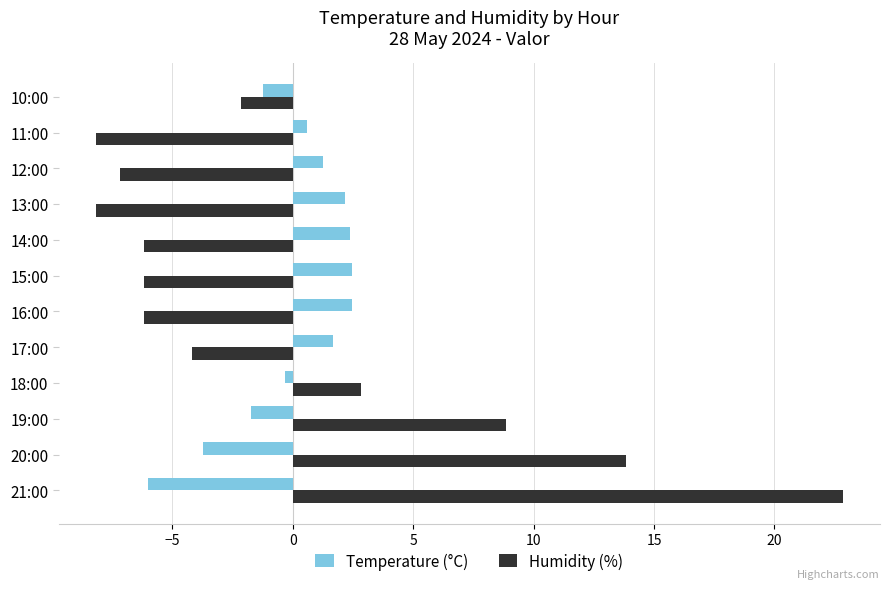

How many distinct data groups are displayed?

2